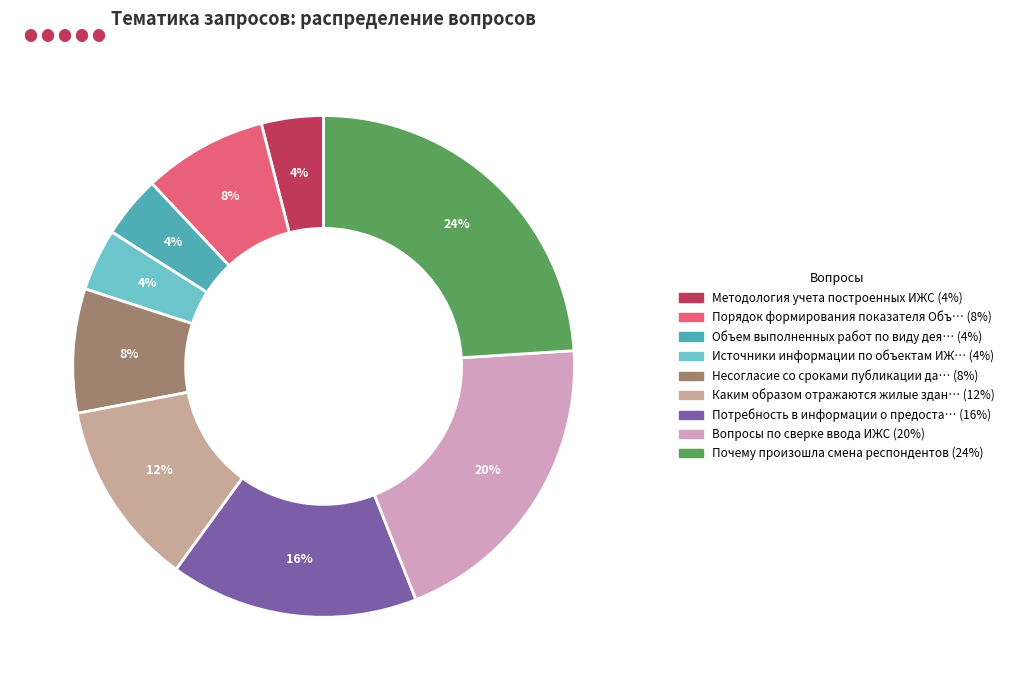

Is there a majority slice in this chart?

No